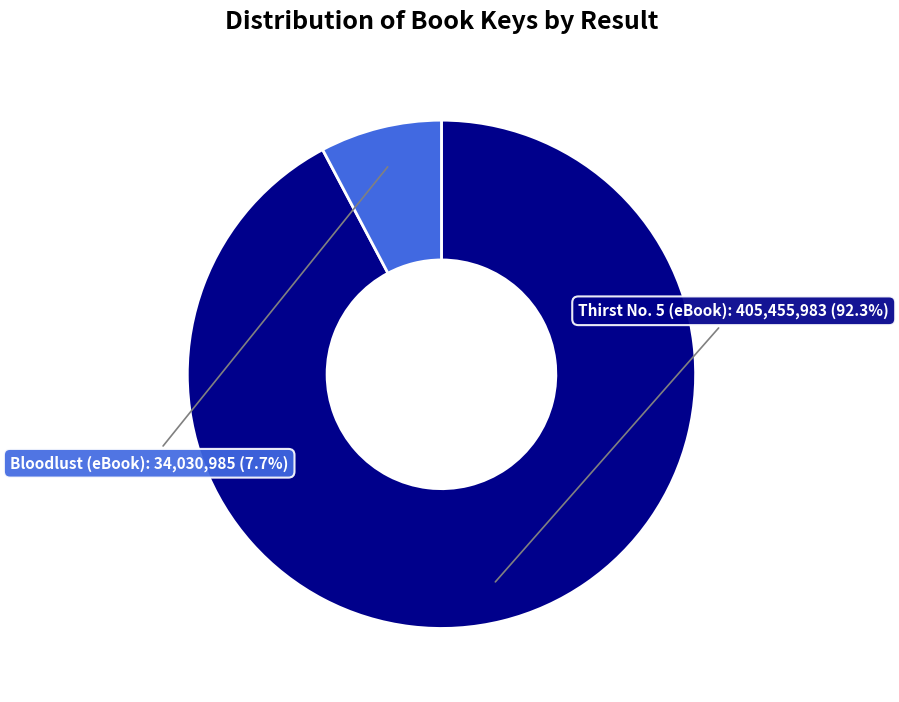

Do Thirst No. 5 (eBook) and Bloodlust (eBook) together represent more than half of the pie?

Yes